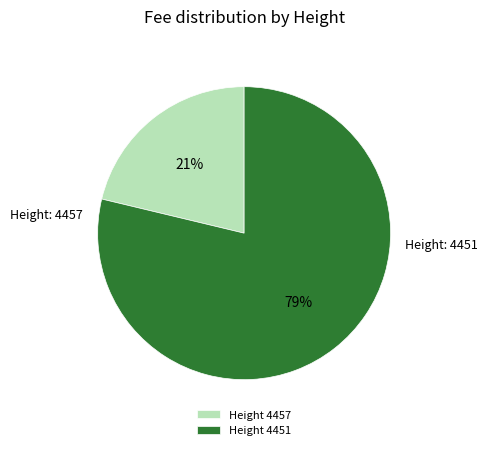

To the nearest percent, what is the combined percentage of Height 4451 and Height 4457?

100%